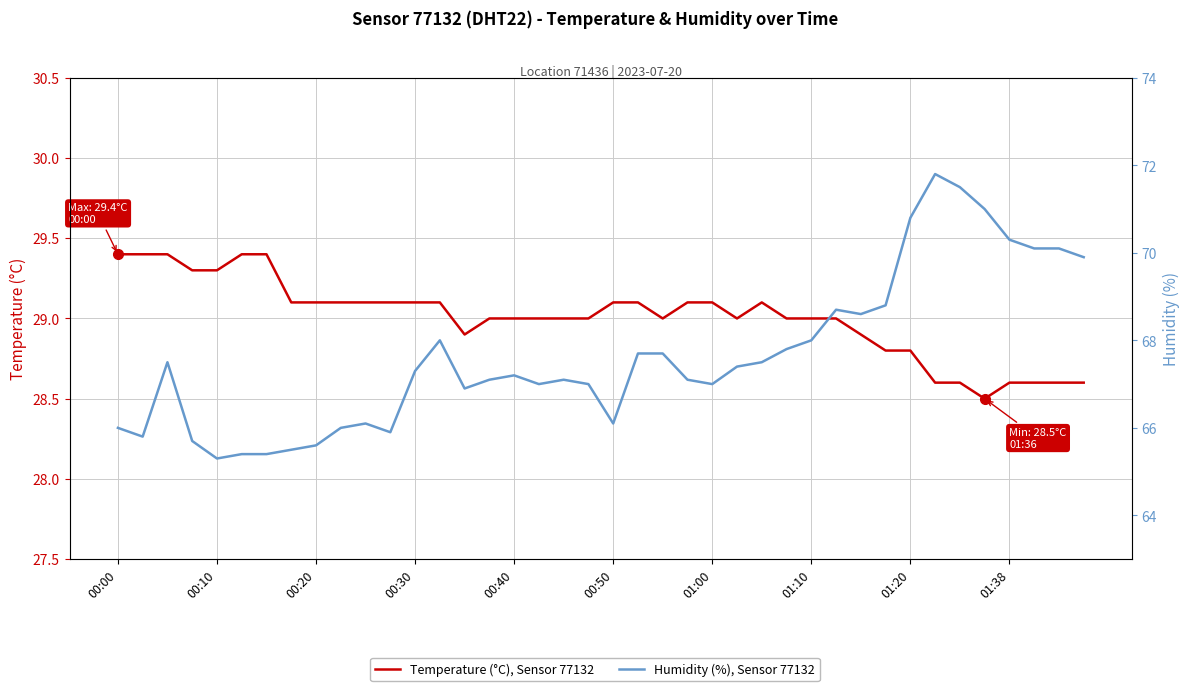

True or false: Temperature (°C), Sensor 77132 and Humidity (%), Sensor 77132 intersect in this chart.

False